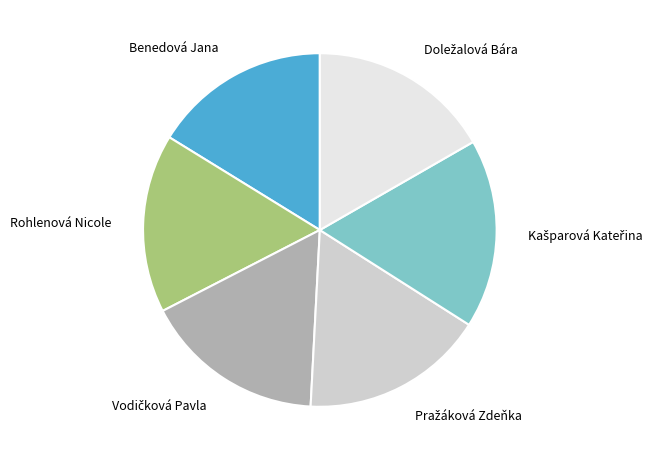

Does Benedová Jana account for over 50% of the chart?

No